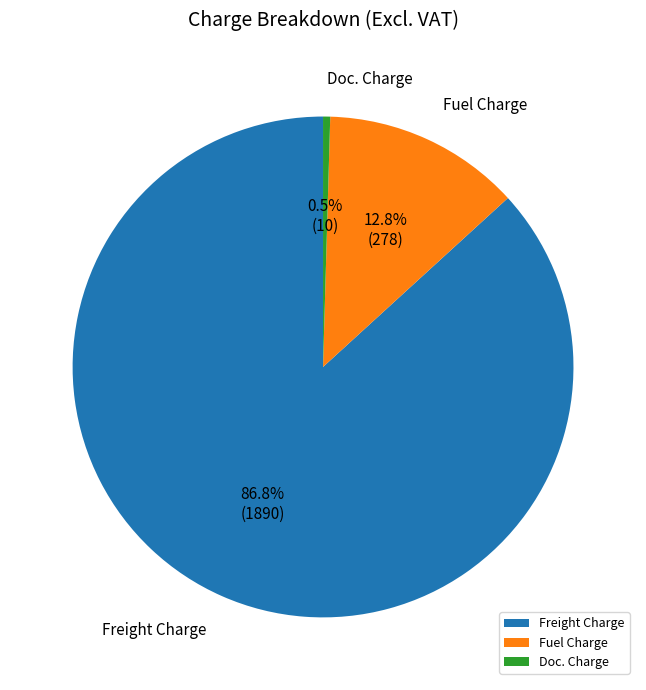

Rank the categories by value from highest to lowest.

Freight Charge, Fuel Charge, Doc. Charge